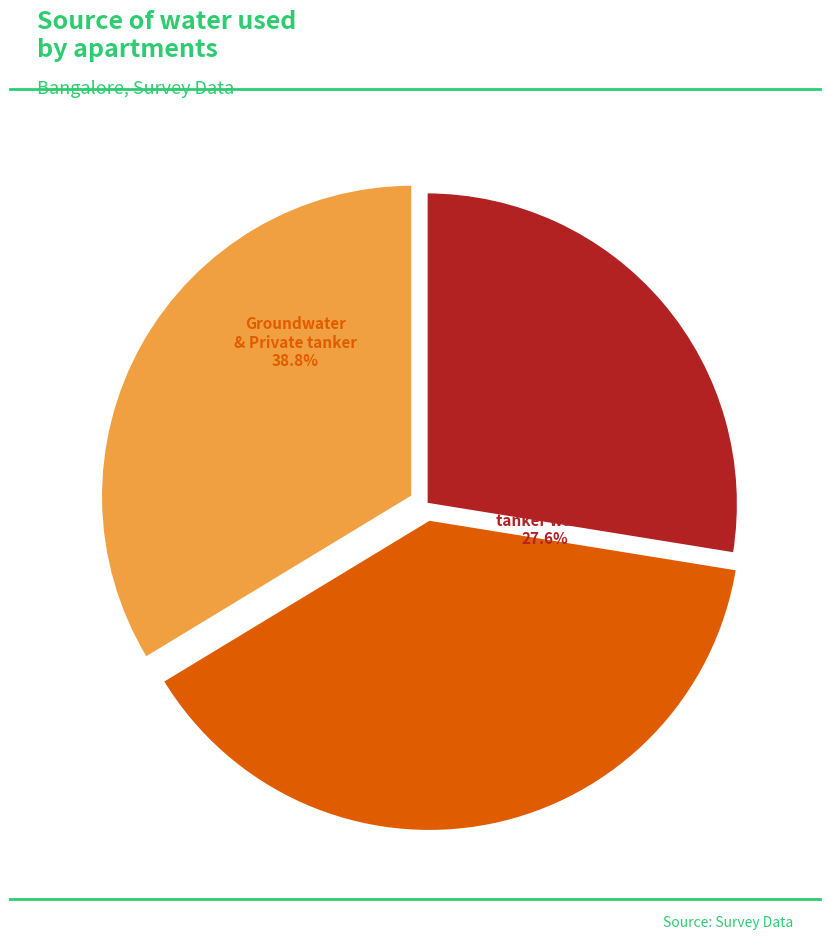

The Private tanker water slice represents 28% of the pie. True or false?

True